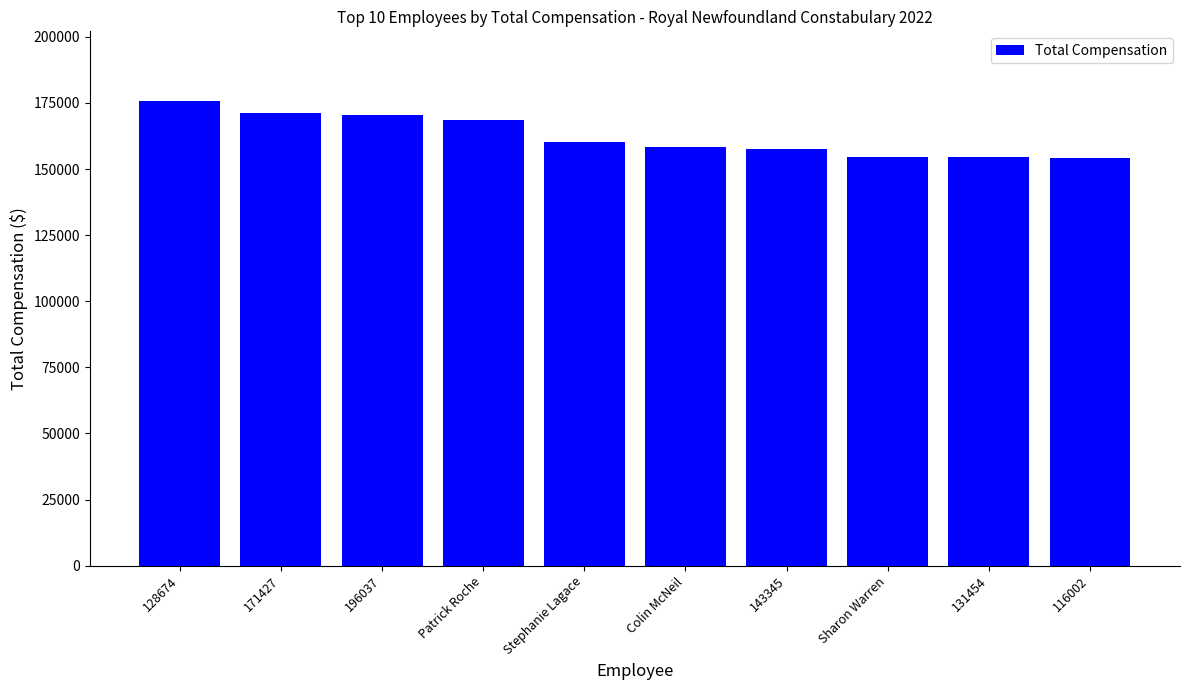

How many data points does each series have?

10